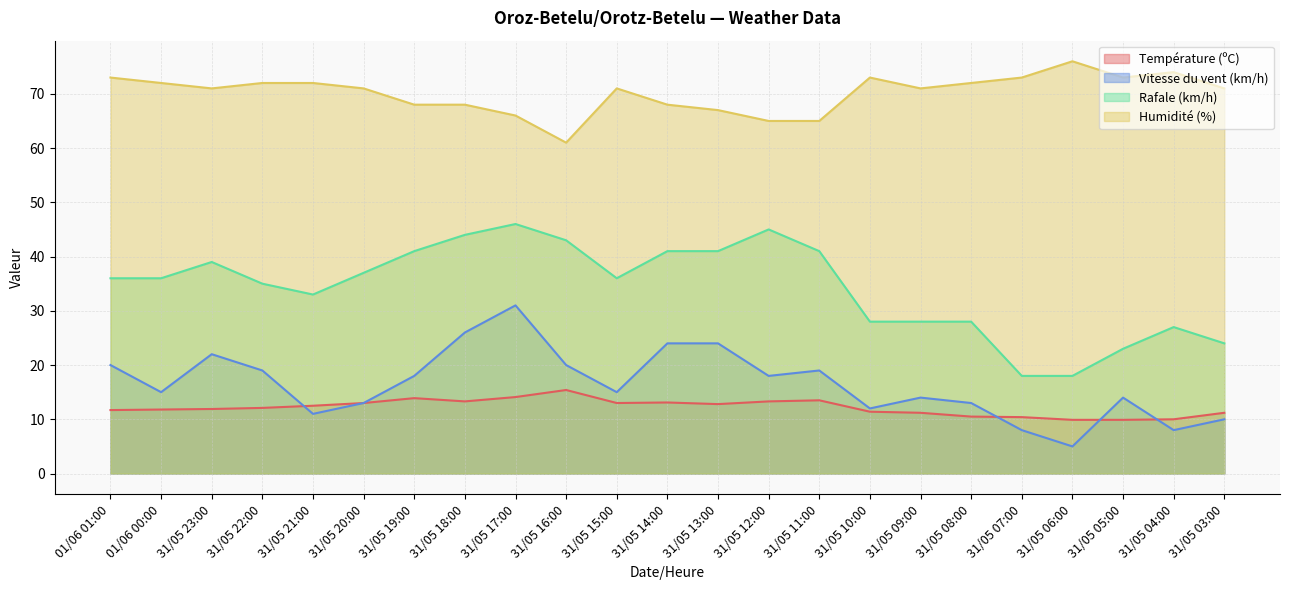

True or false: Rafale (km/h) and Humidité (%) cross at least once.

False